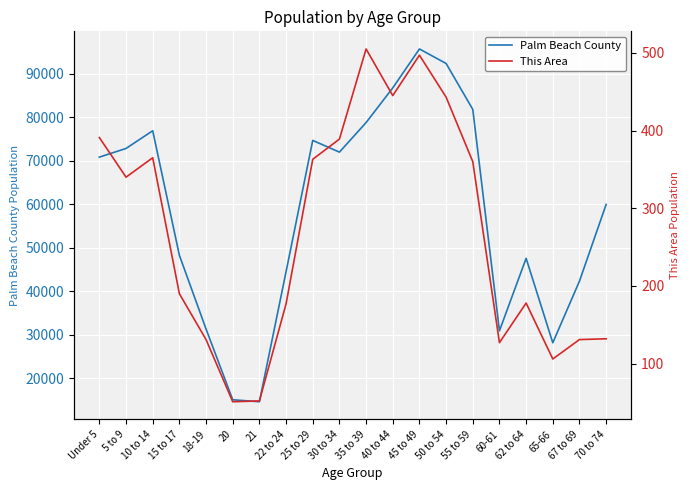

How many series are shown in this chart?

2